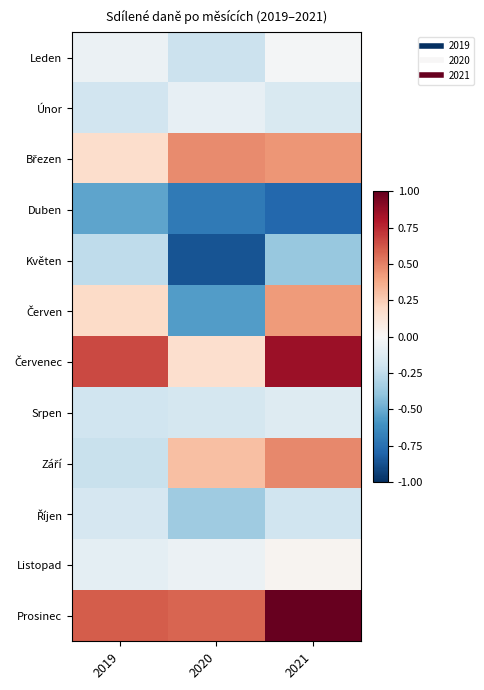

Which category has the highest value across all series?

2021